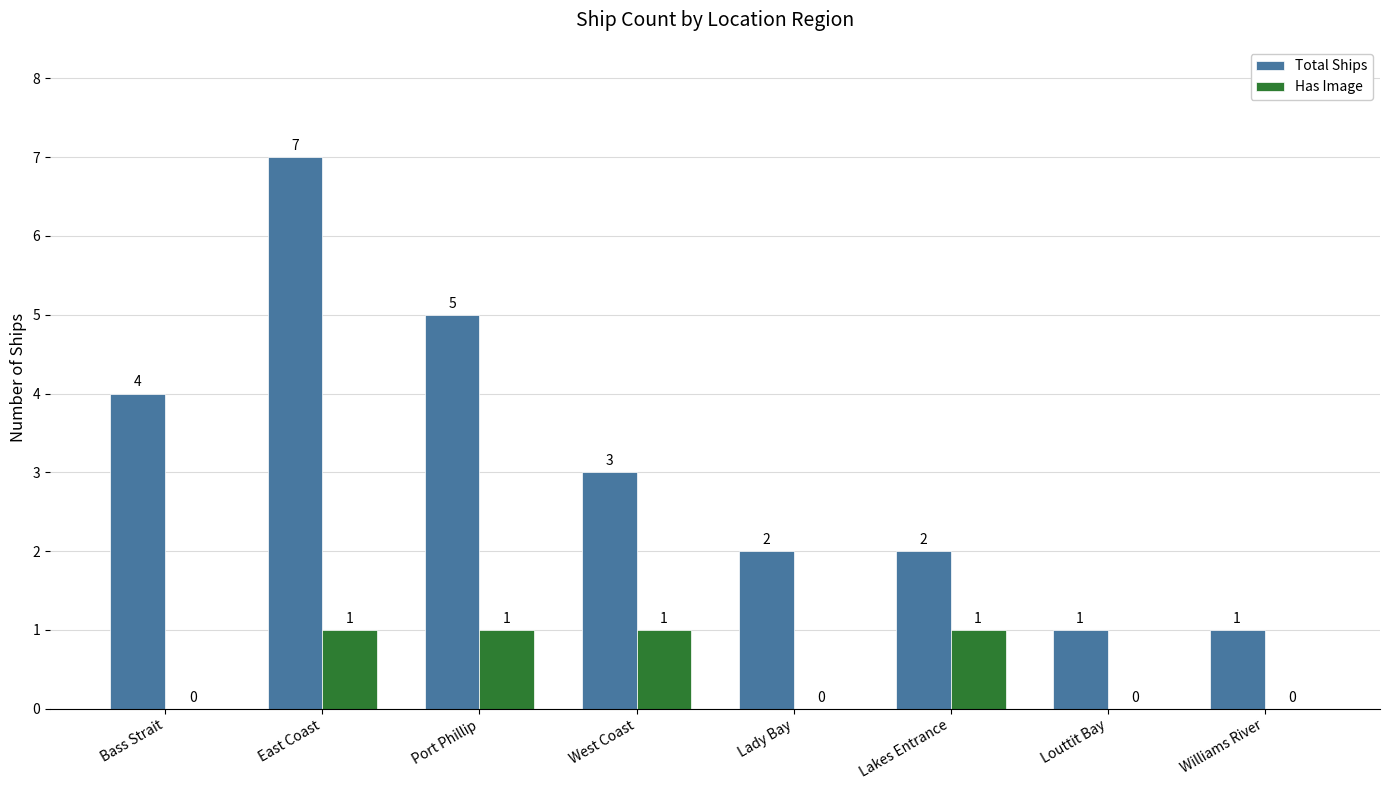

Where is Total Ships nearest to the value 4?

Bass Strait